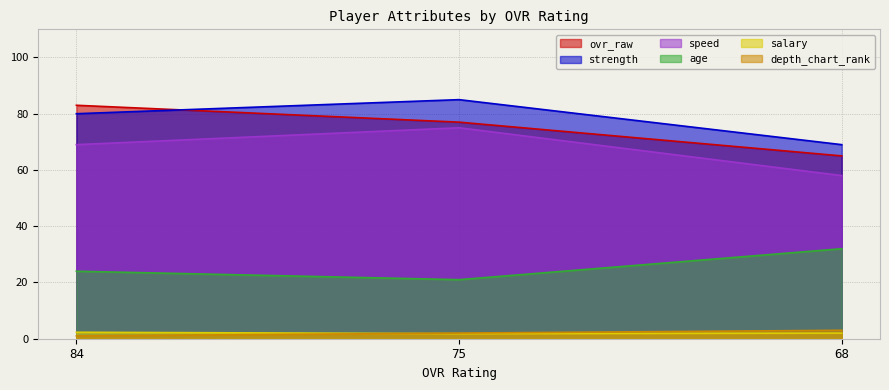

Rank the categories by strength value from lowest to highest.

68, 84, 75